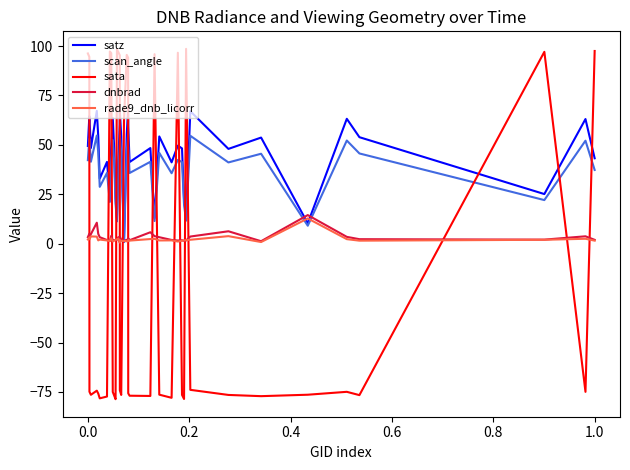

Which series has the largest total across all categories?

satz